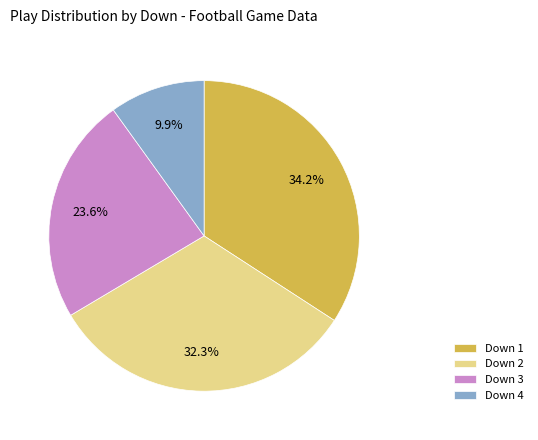

What percentage do Down 2 and Down 1 together represent?

66.5%